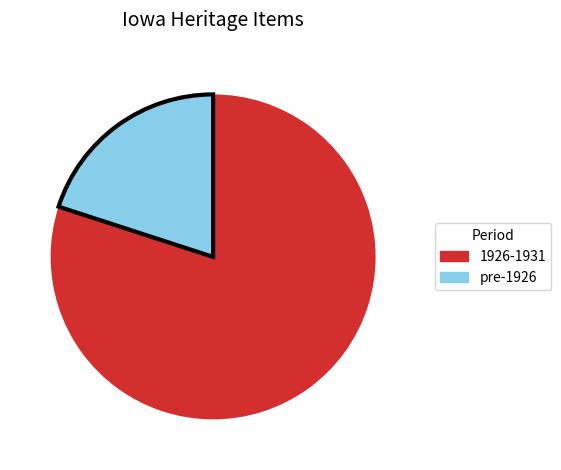

Is there any slice that represents more than half of the pie?

Yes